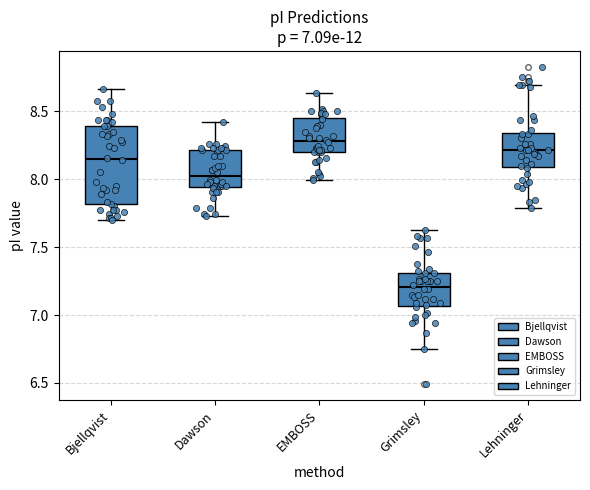

Which box has the lowest median line?

Grimsley